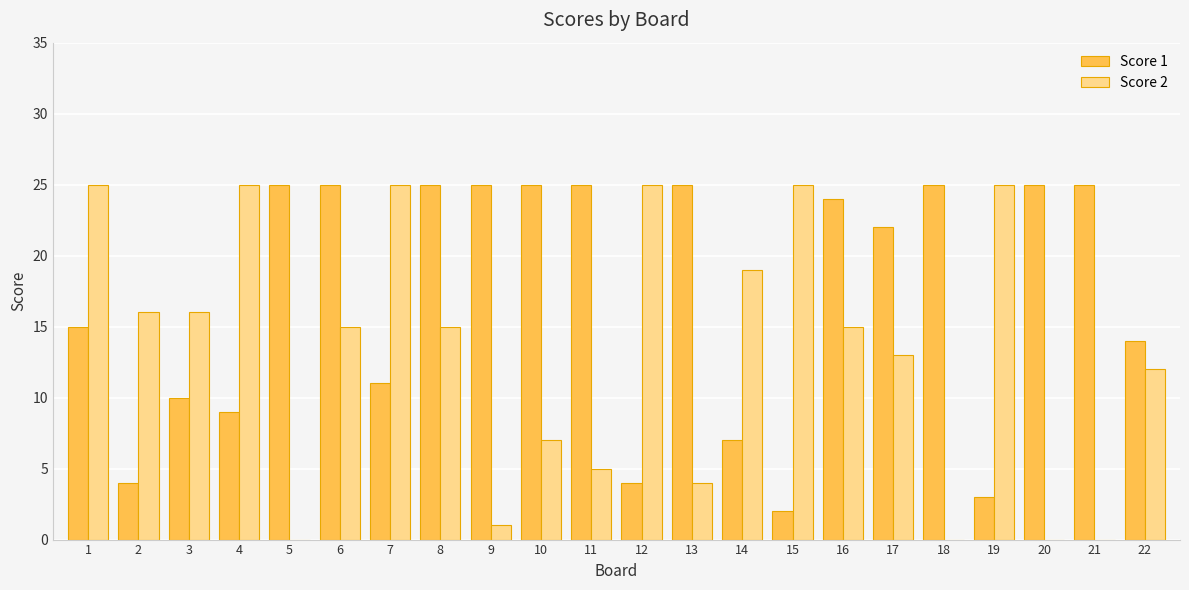

True or false: Score 2 has a value of 24 at 3.

False